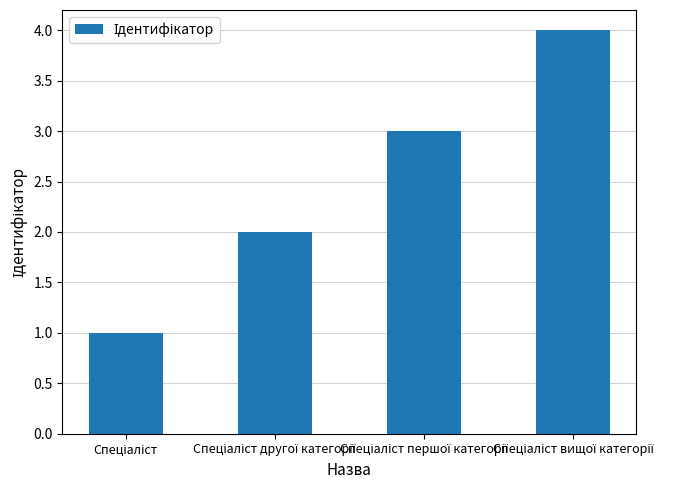

How many data points are less than 3?

2